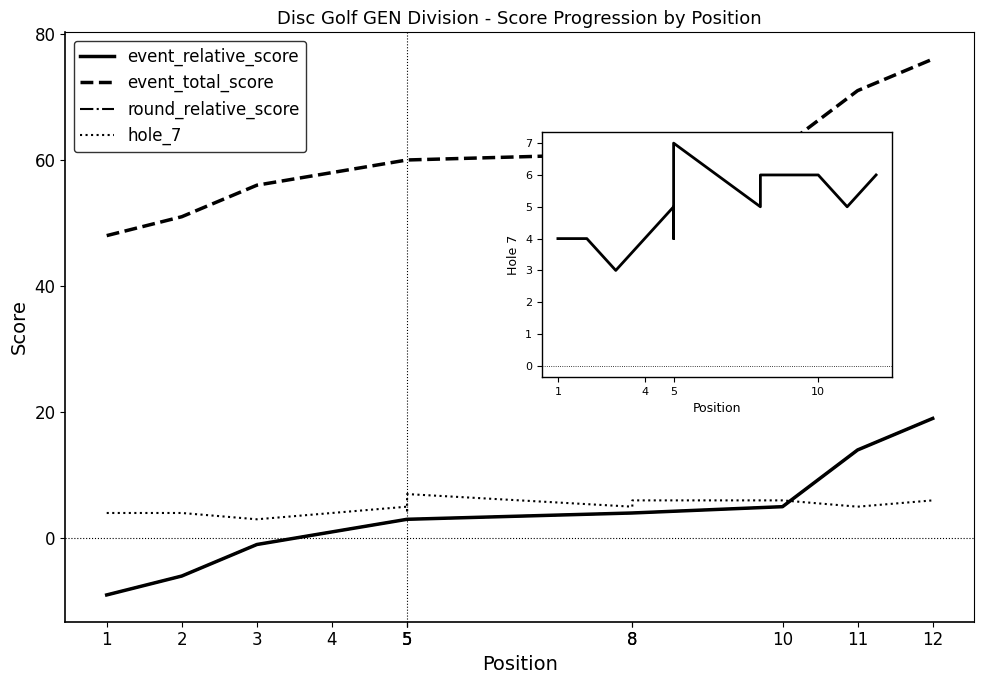

Which series has the widest spread of values?

event_relative_score